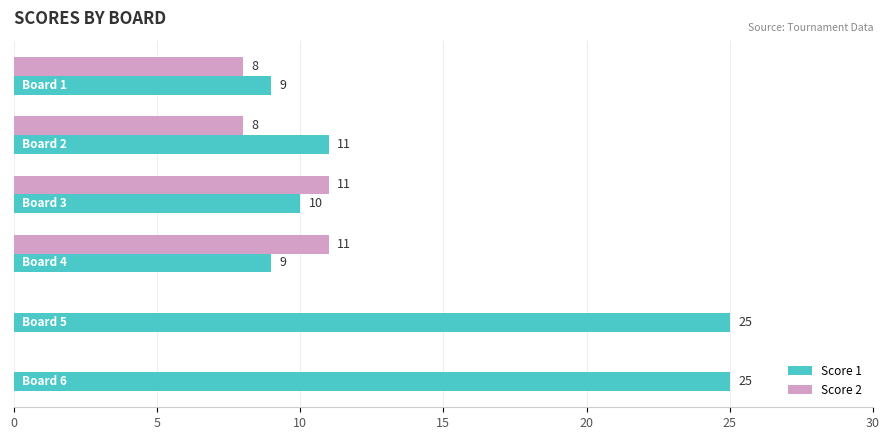

What is the maximum value for Score 1?

25